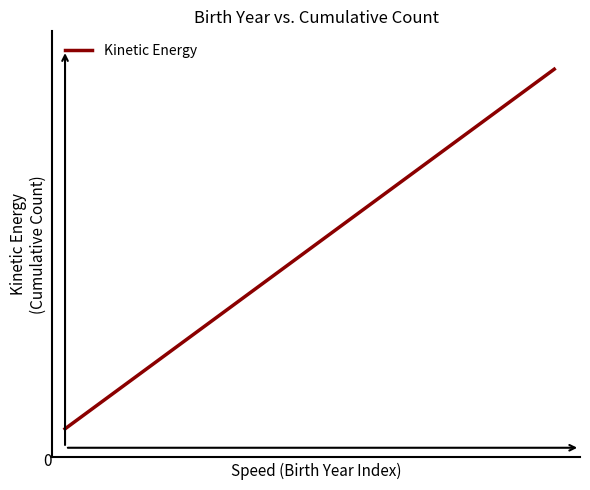

List the labels in order of value, smallest first.

0, 1, 2, 3, 4, 5, 6, 7, 8, 9, 10, 11, 12, 13, 14, 15, 16, 17, 18, 19